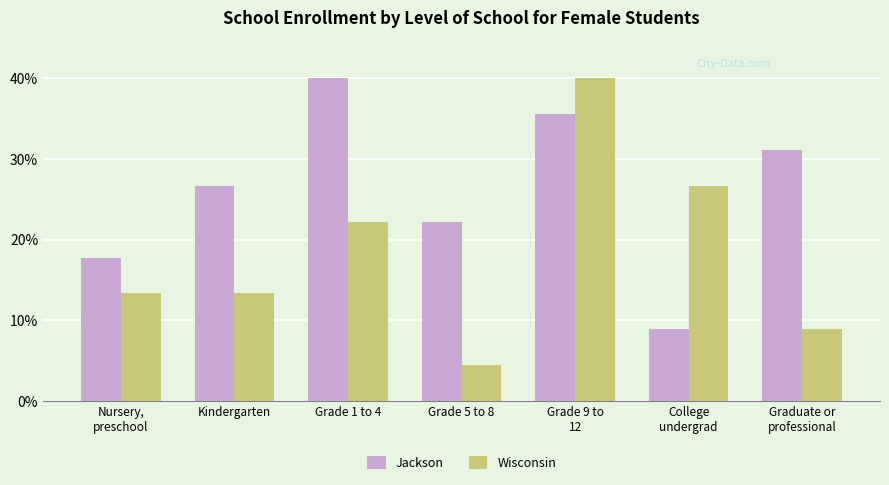

The value of Wisconsin at Graduate or
professional is 13.1. True or false?

False